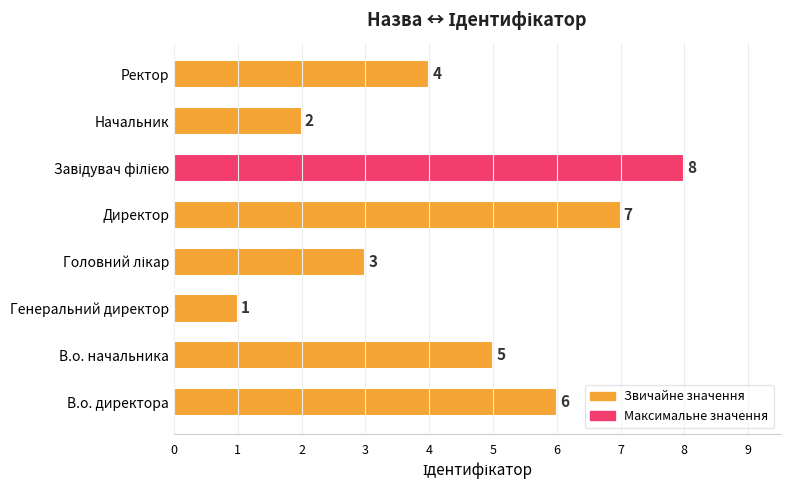

What is the maximum value shown in the chart?

8